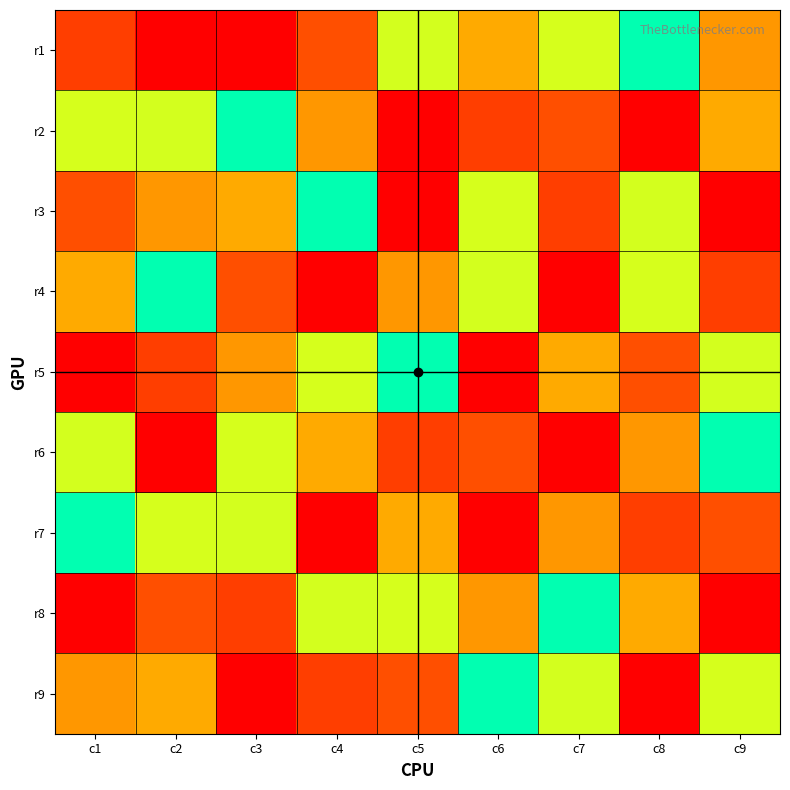

Rank the series by their maximum value, from lowest to highest.

r1, r2, r3, r4, r5, r6, r7, r8, r9